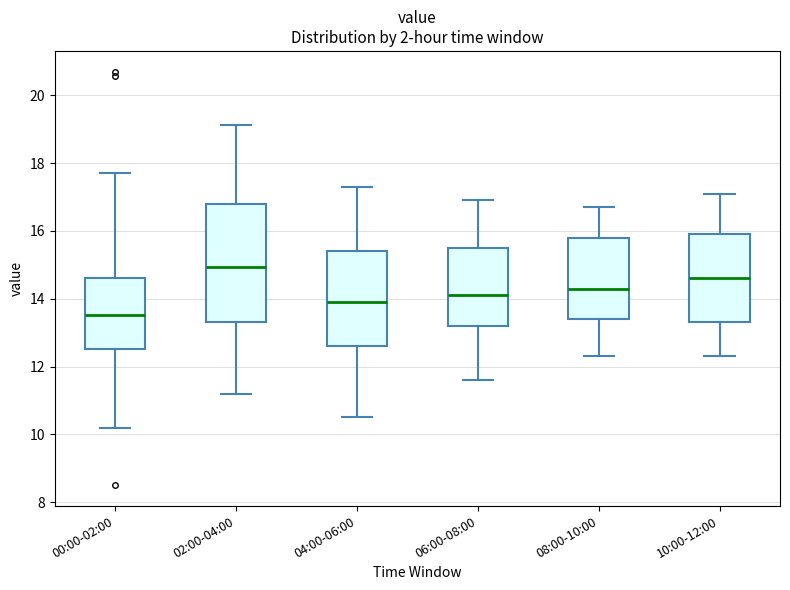

Comparing the boxes themselves (not the whiskers), which one is the tallest?

02:00-04:00